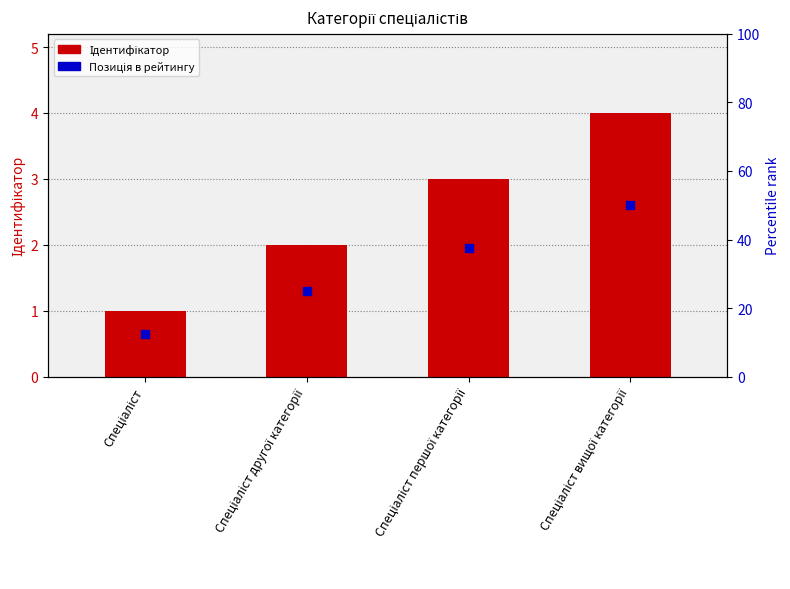

Which series has the widest spread of Y values?

Ідентифікатор